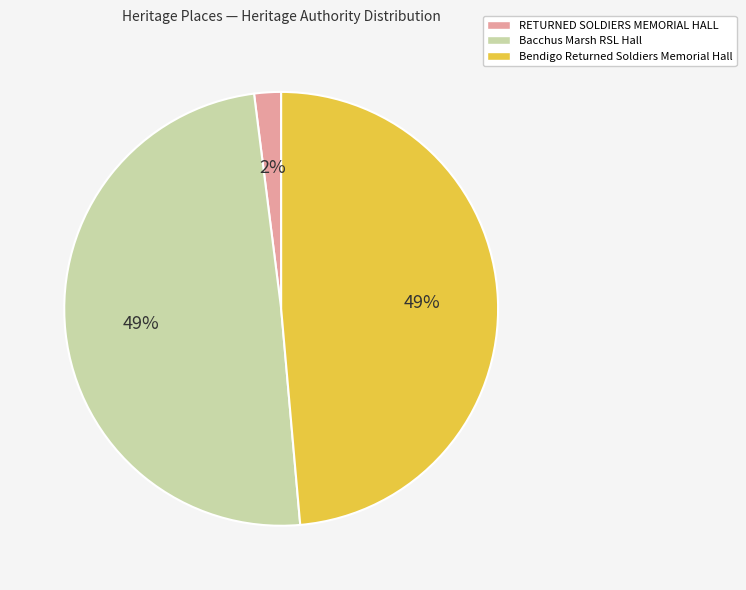

Do RETURNED SOLDIERS MEMORIAL HALL and Bendigo Returned Soldiers Memorial Hall together represent more than half of the pie?

Yes